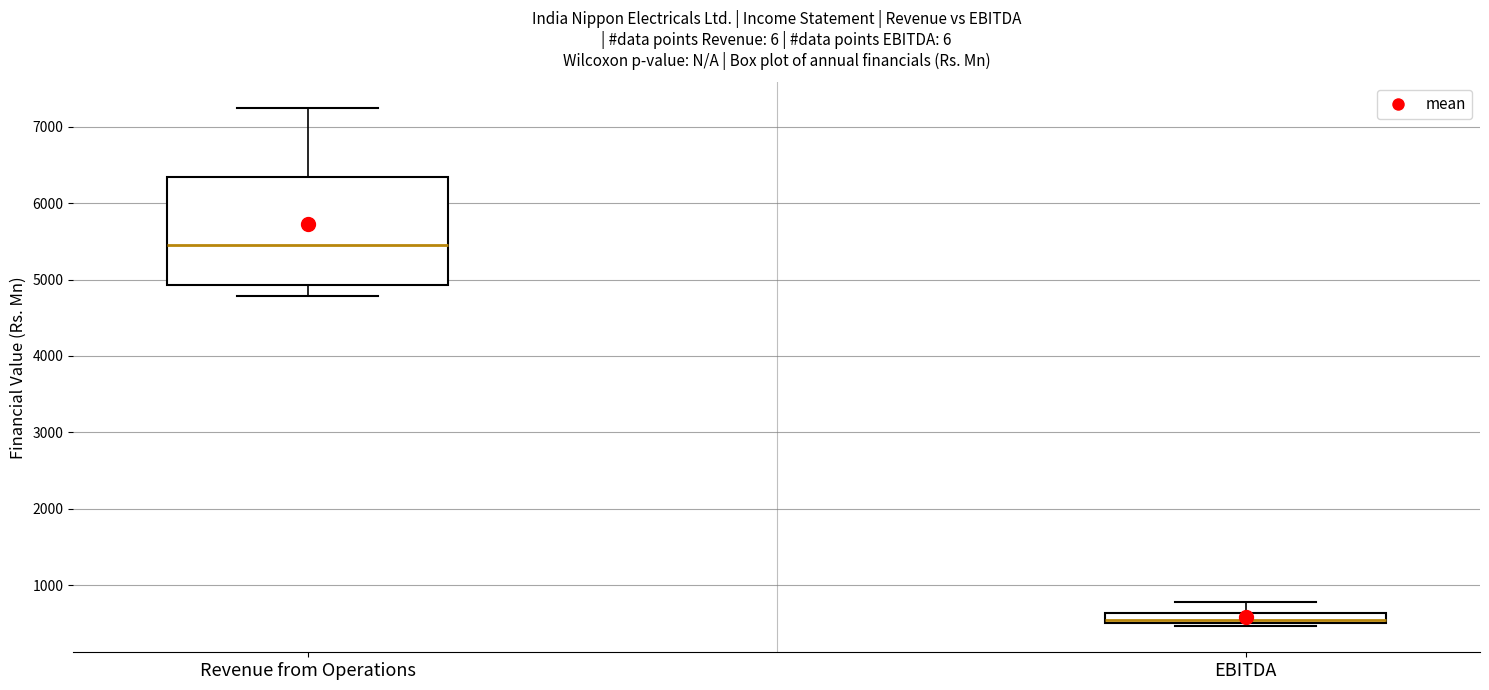

Which box is the tallest, from its lower edge to its upper edge?

Revenue from Operations